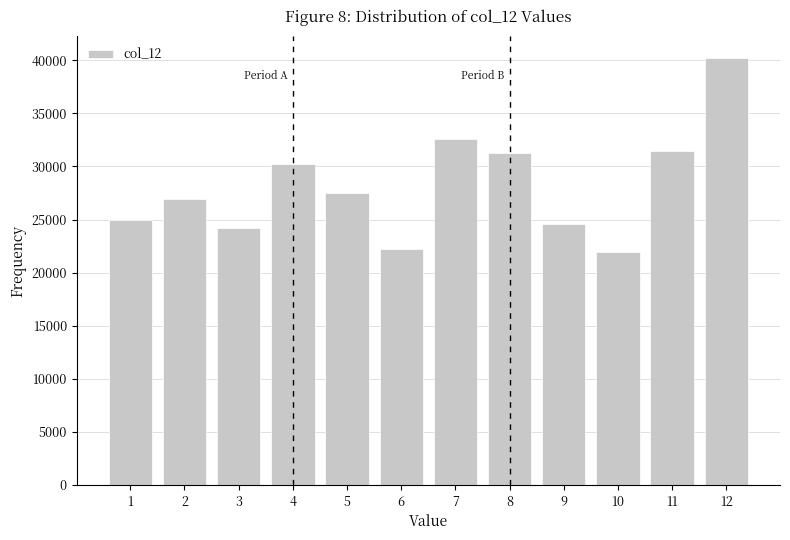

Reading left to right, list all the values displayed in this chart.

25000.0	26900.0	24175.0	30208.7	27545.6	22272.4	32616.3	31284.1	24578.9	21902.7	31484.6	40248.6